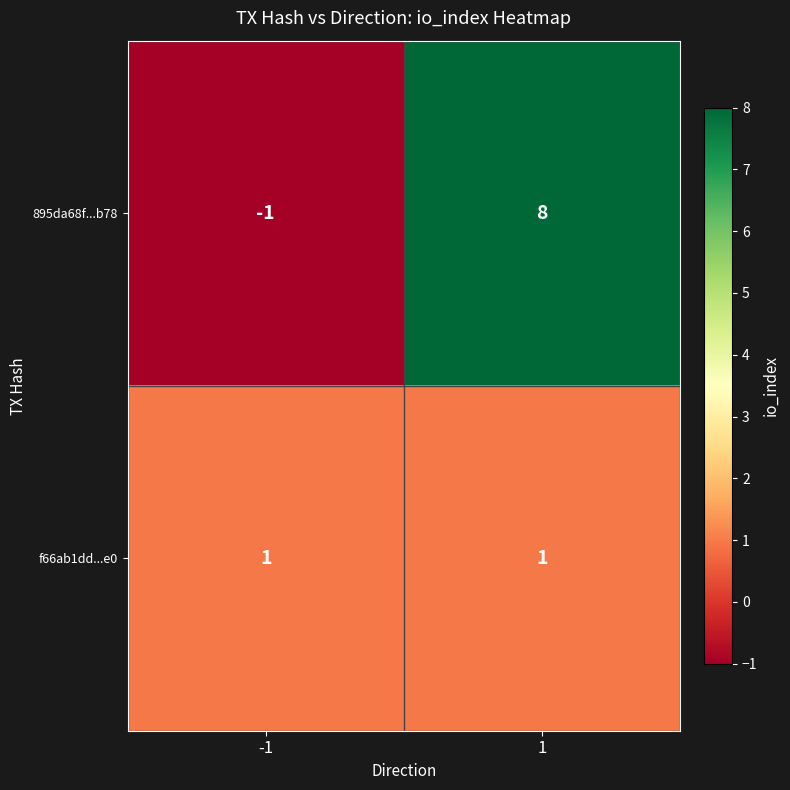

Which series has the largest total across all categories?

895da68f...b78